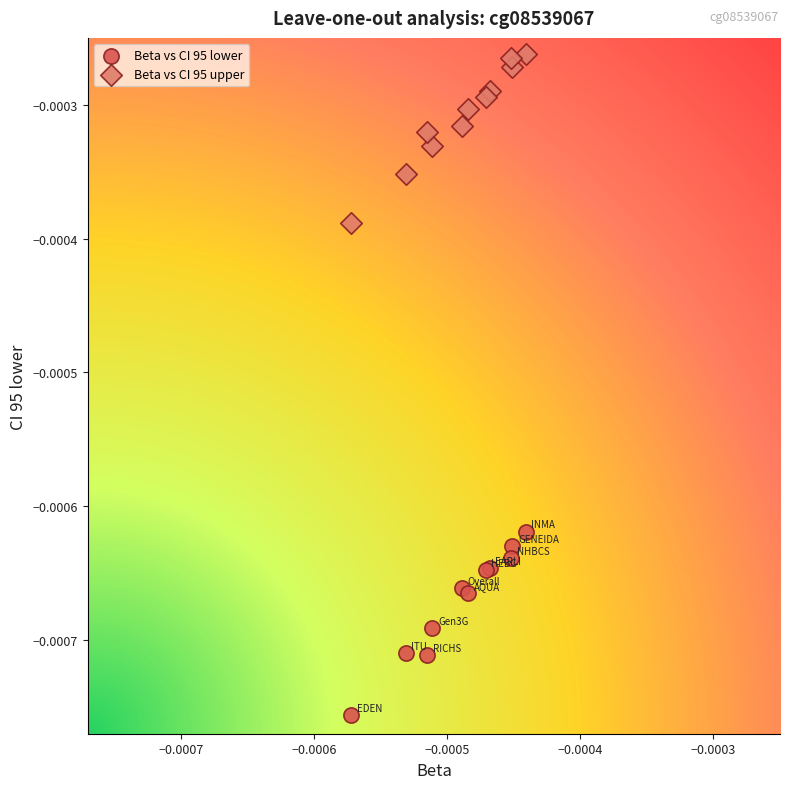

What are all the series names shown in the legend?

Beta vs CI 95 lower, Beta vs CI 95 upper